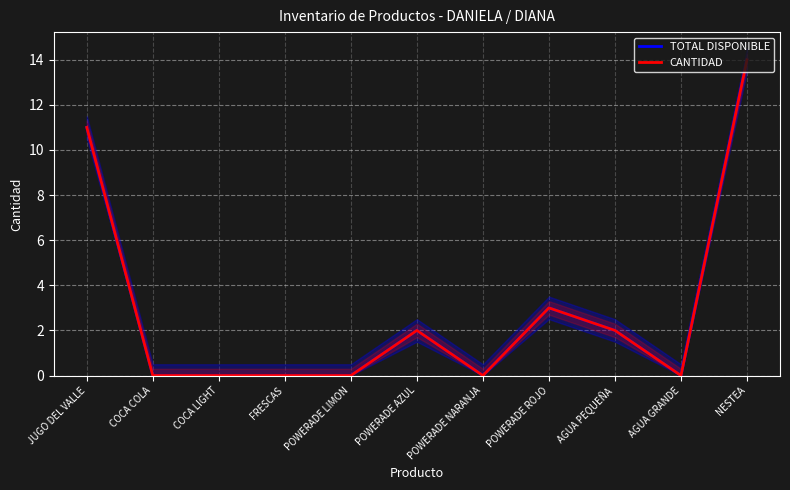

How many data points in CANTIDAD are above 0?

5